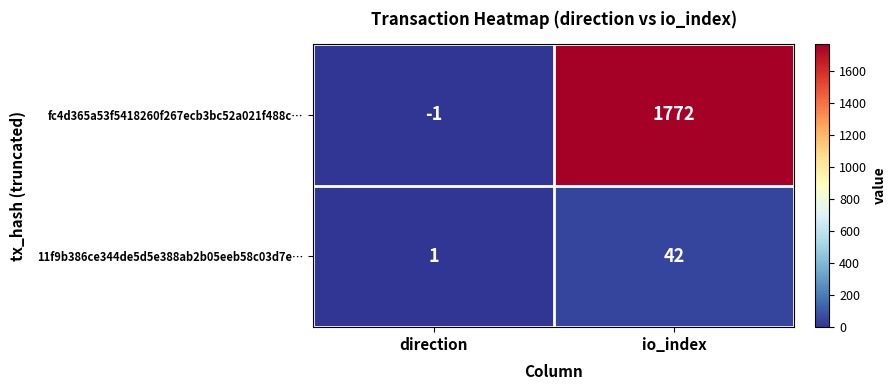

What is the difference between the highest and lowest values at direction?

2